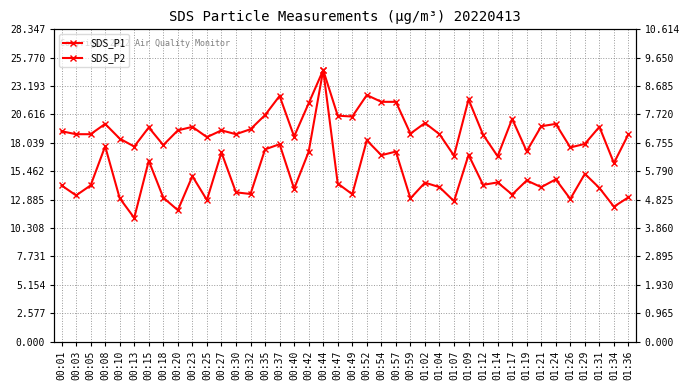

Between 00:13 and 01:26, which series saw the biggest shift?

SDS_P1